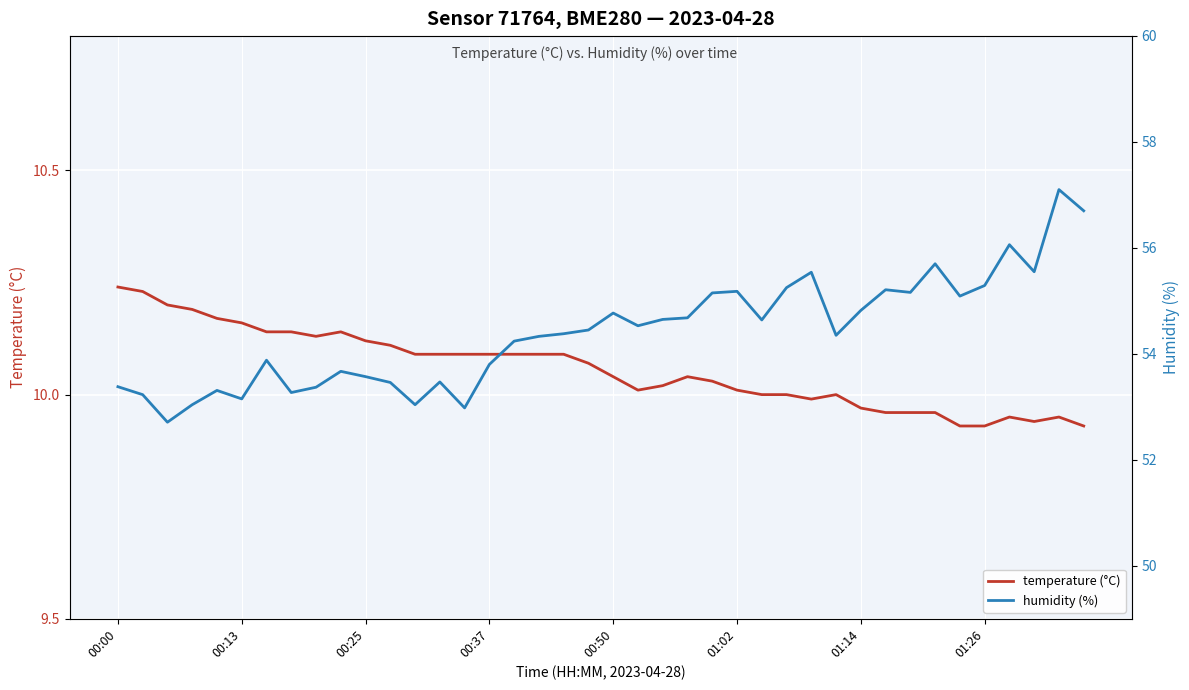

At which category is the sum across all series the highest?

38